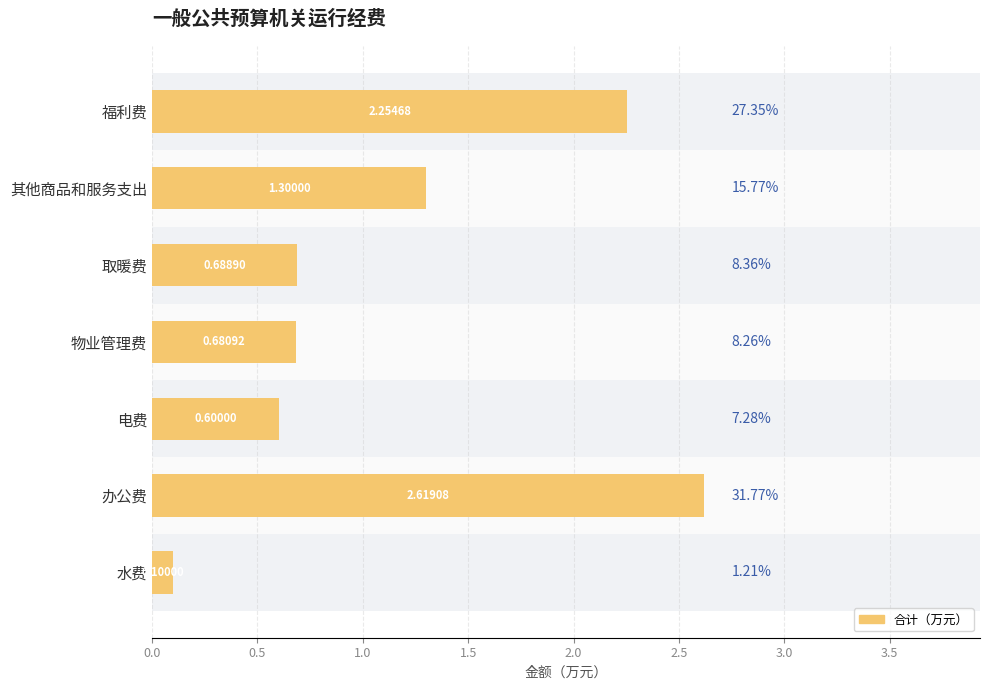

True or false: the data shows 1.1 at 物业管理费.

False